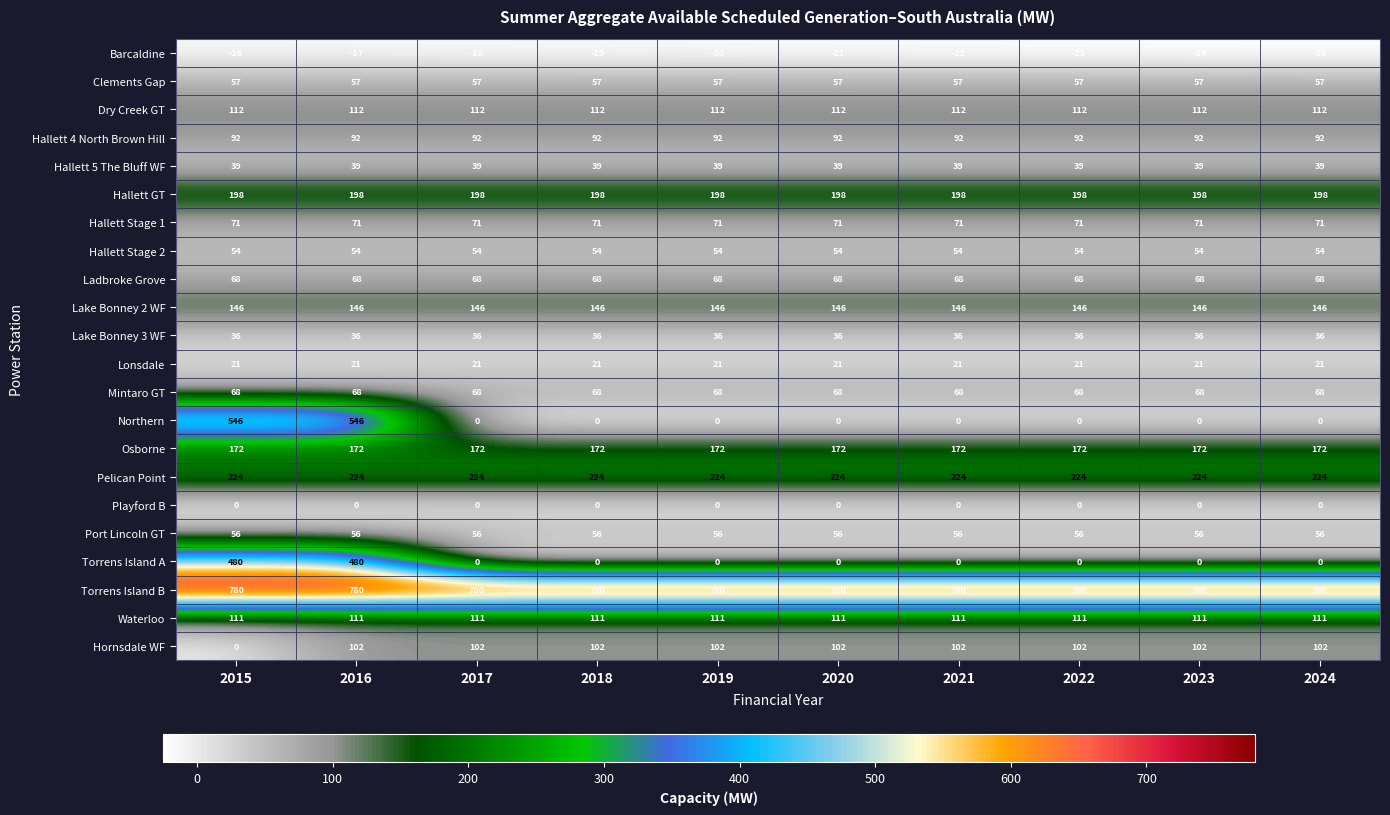

What is the sum of the Clements Gap values at 2019 and 2023?

114